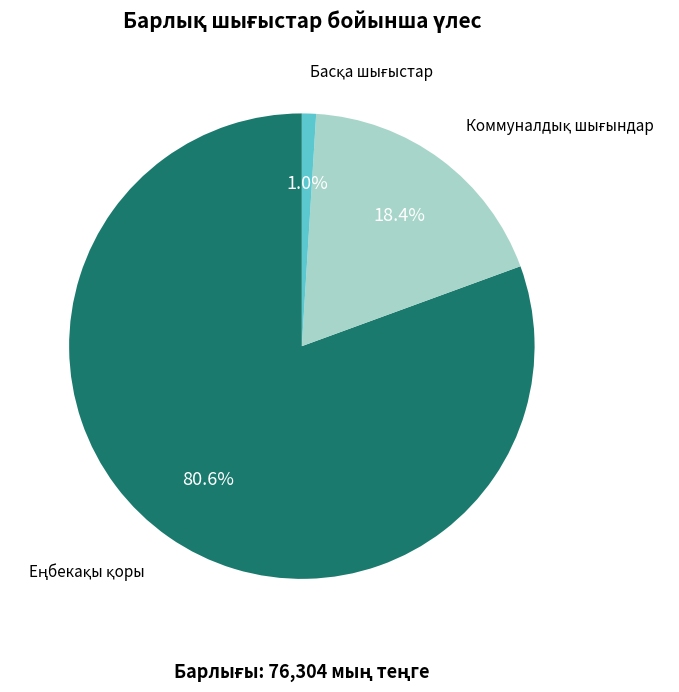

Is there any slice that represents more than half of the pie?

Yes